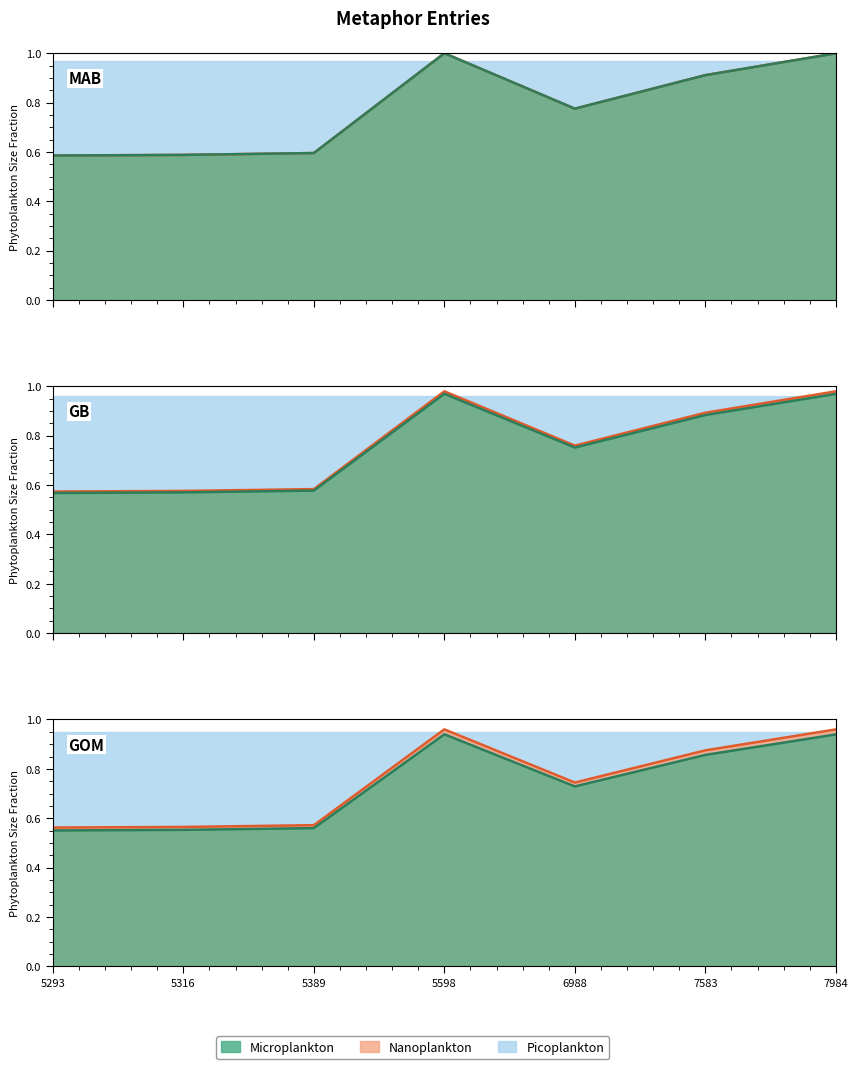

At which category does the chart reach its minimum across all series?

5293